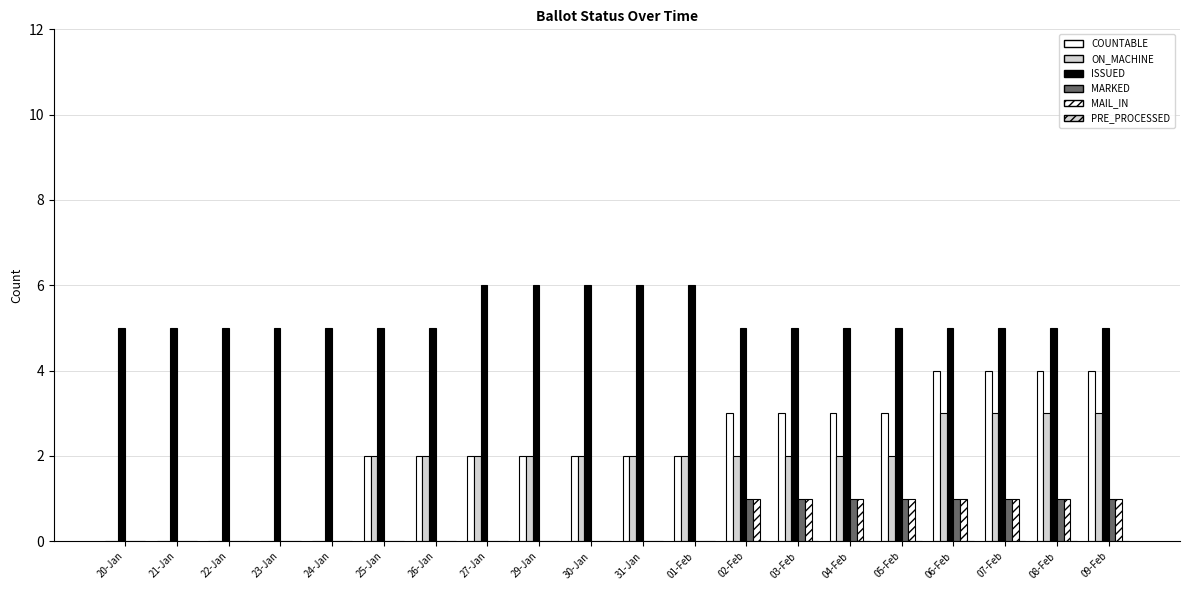

Reading left to right, transcribe all the data shown in this chart.

COUNTABLE: 0	0	0	0	0	2	2	2	2	2	2	2	3	3	3	3	4	4	4	4
ON_MACHINE: 0	0	0	0	0	2	2	2	2	2	2	2	2	2	2	2	3	3	3	3
ISSUED: 5	5	5	5	5	5	5	6	6	6	6	6	5	5	5	5	5	5	5	5
MARKED: 0	0	0	0	0	0	0	0	0	0	0	0	1	1	1	1	1	1	1	1
MAIL_IN: 0	0	0	0	0	0	0	0	0	0	0	0	1	1	1	1	1	1	1	1
PRE_PROCESSED: 0	0	0	0	0	0	0	0	0	0	0	0	0	0	0	0	0	0	0	0